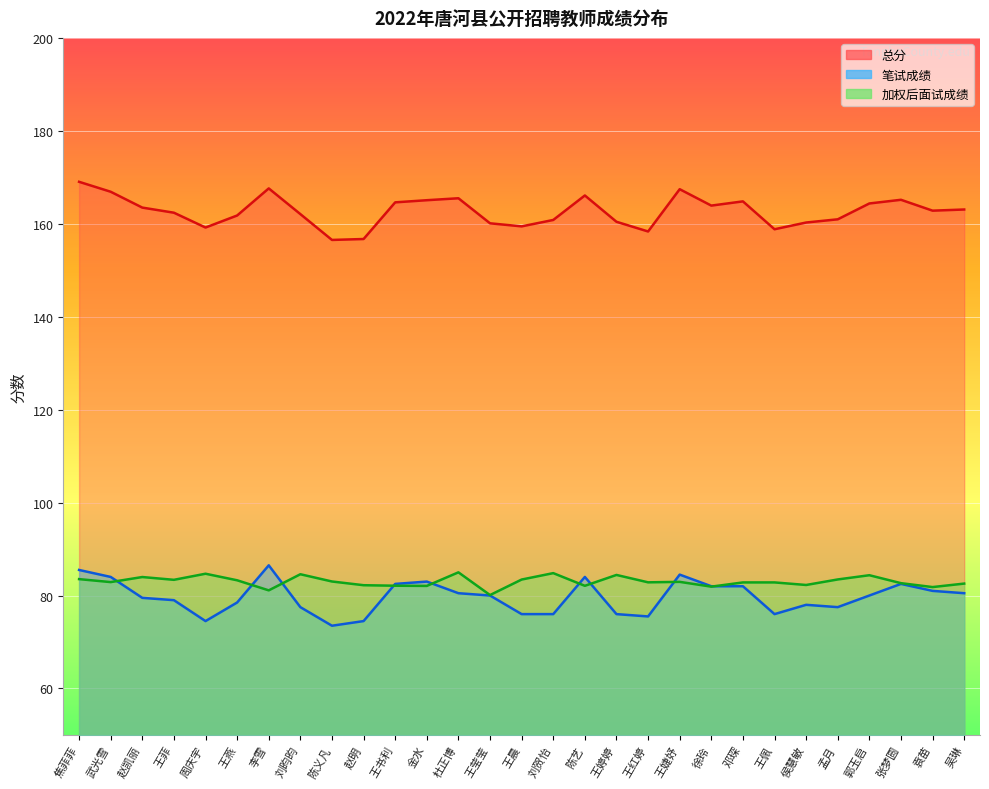

The value of 笔试成绩 at 武光雪 is 123.4. True or false?

False